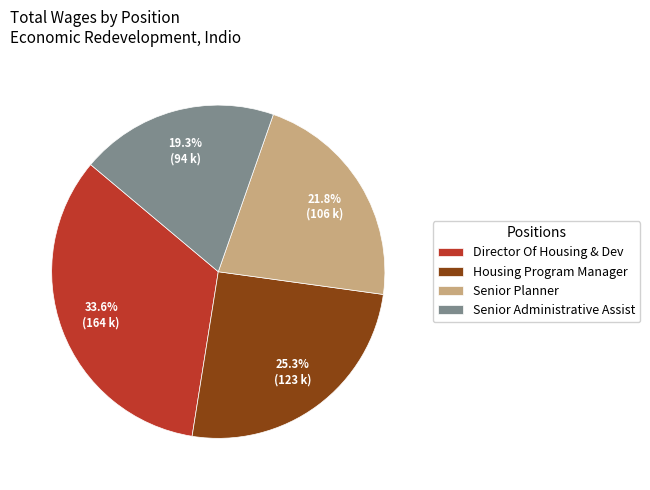

What is the smallest slice in the pie chart?

Senior Administrative Assist